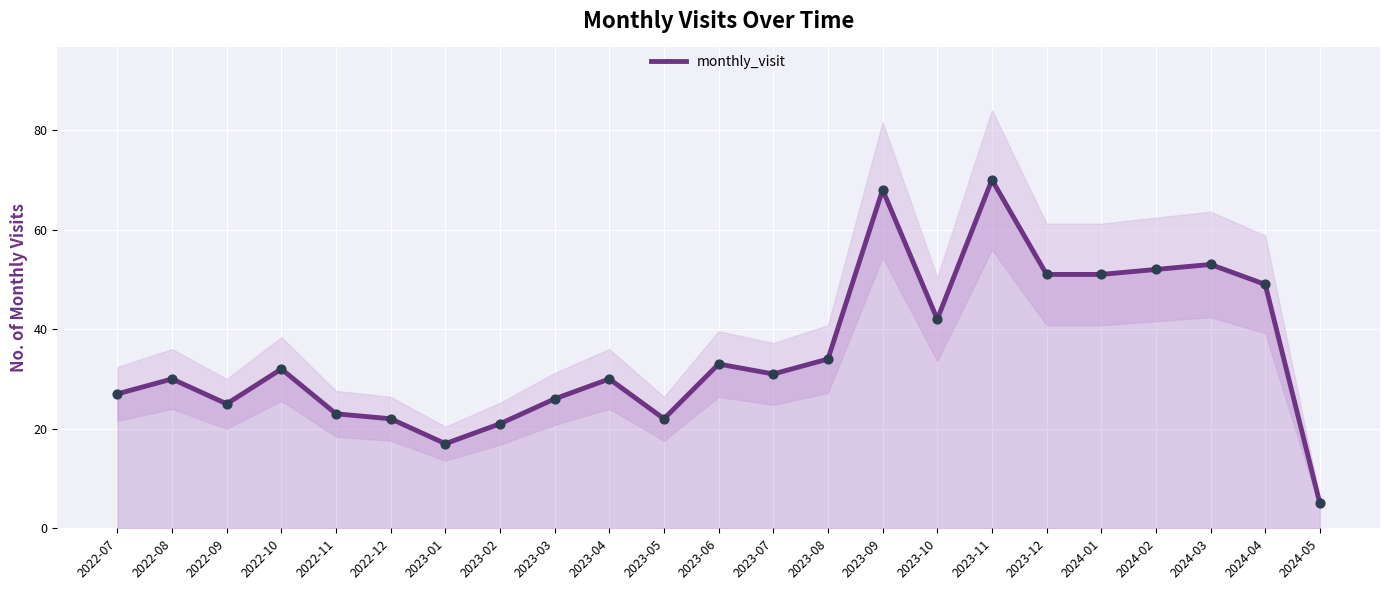

What is the change in value from 2022-07 to 2023-08?

+7